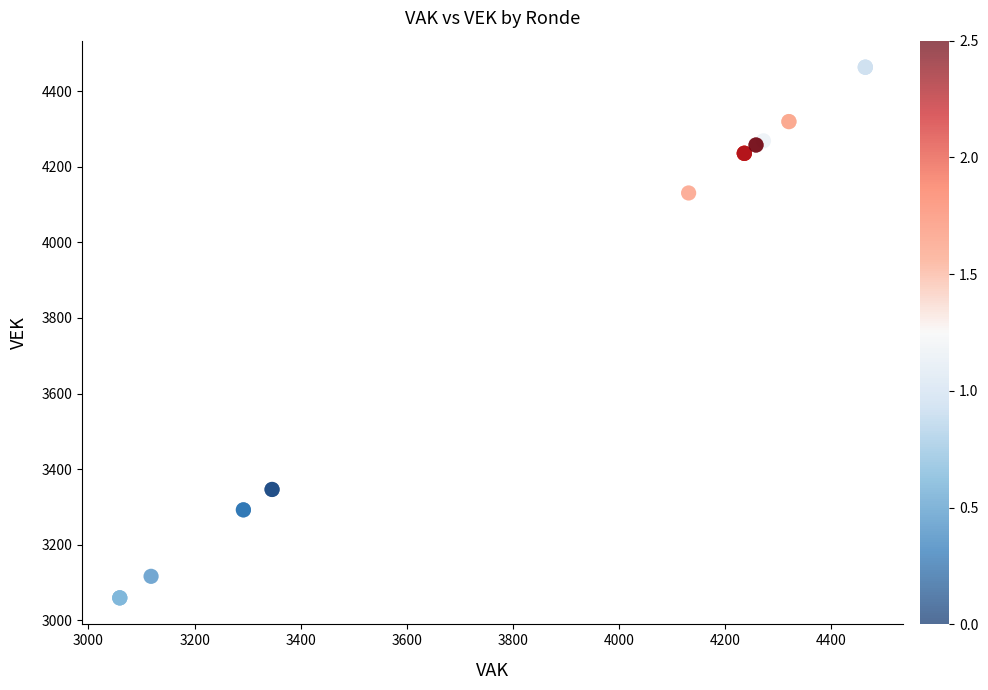

What Y value in the scatter plot is closest to 3761?

4131